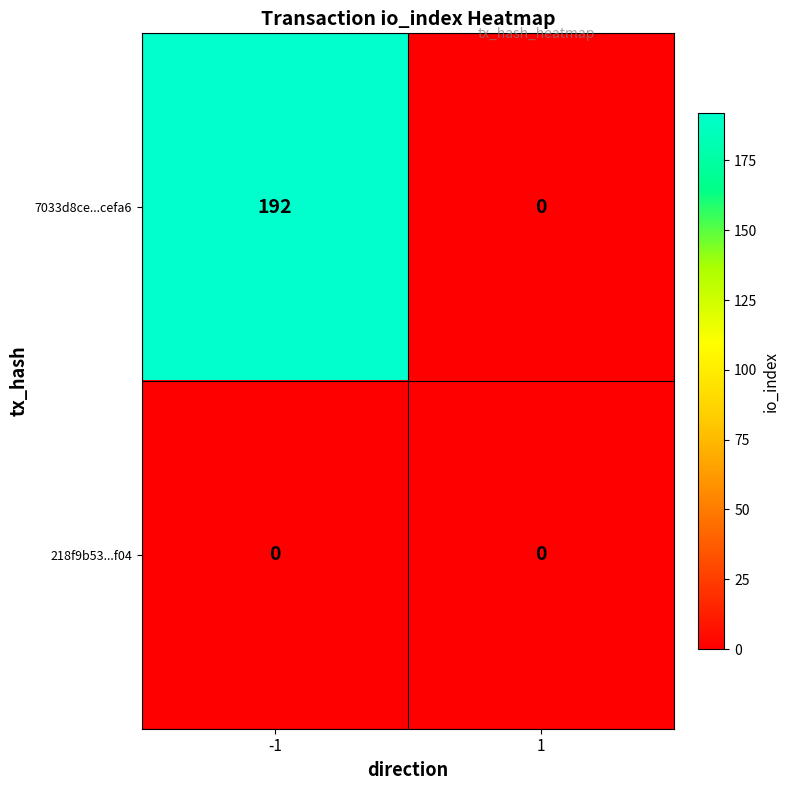

Is it true that 7033d8ce...cefa6 equals 192 at -1?

True